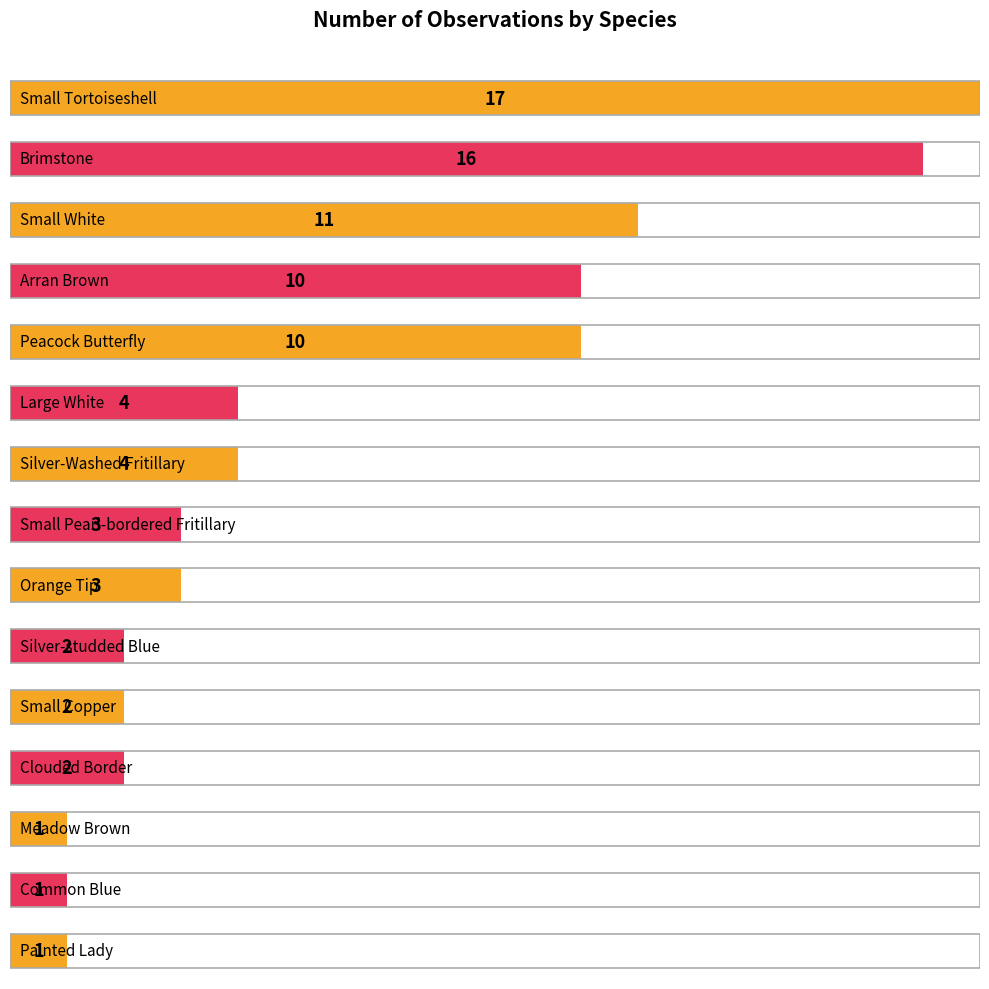

Which category has the highest value across all series?

Small Tortoiseshell